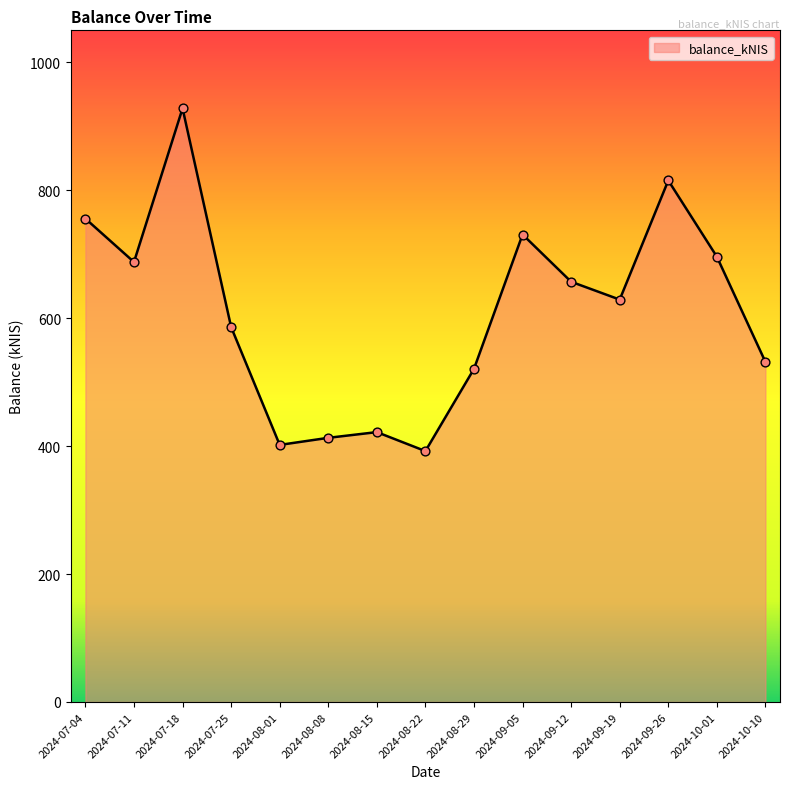

Between 2024-10-01 and 2024-08-08, which is larger?

2024-10-01